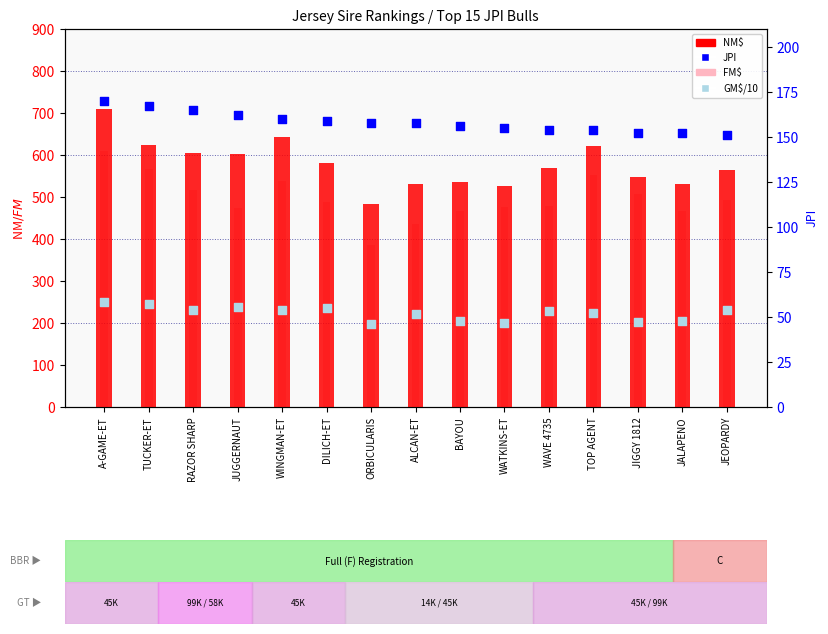

Which series has the widest spread of Y values?

NM$